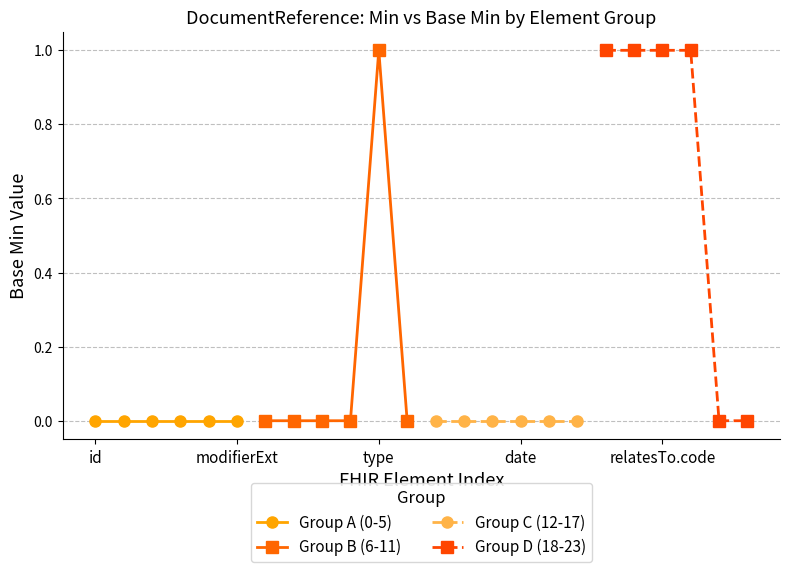

Rank the series at modifierExt from lowest to highest value.

Group A (0-5), Group B (6-11), Group C (12-17), Group D (18-23)